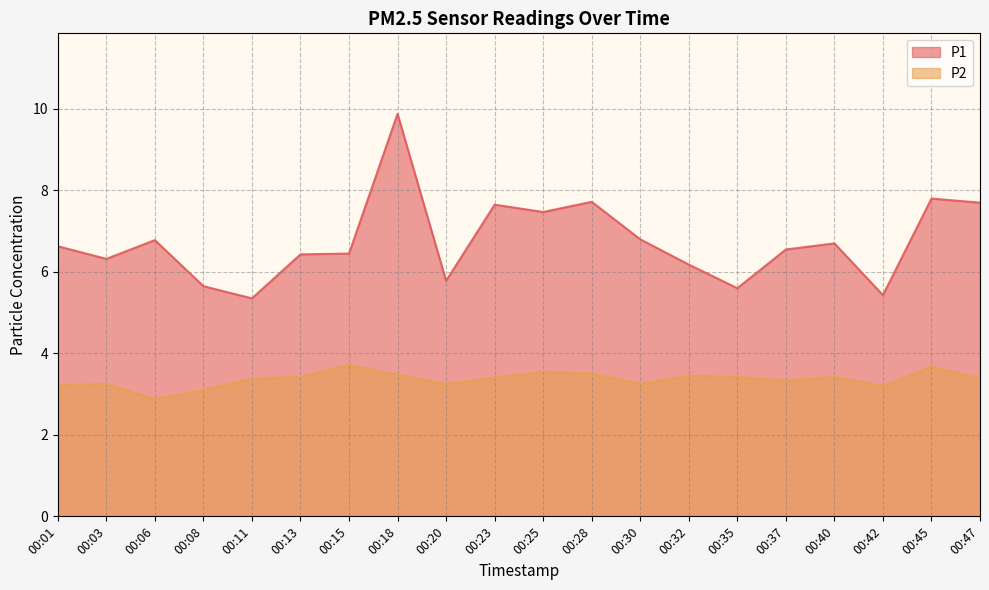

Between 00:45 and 00:30, which is larger?

00:45